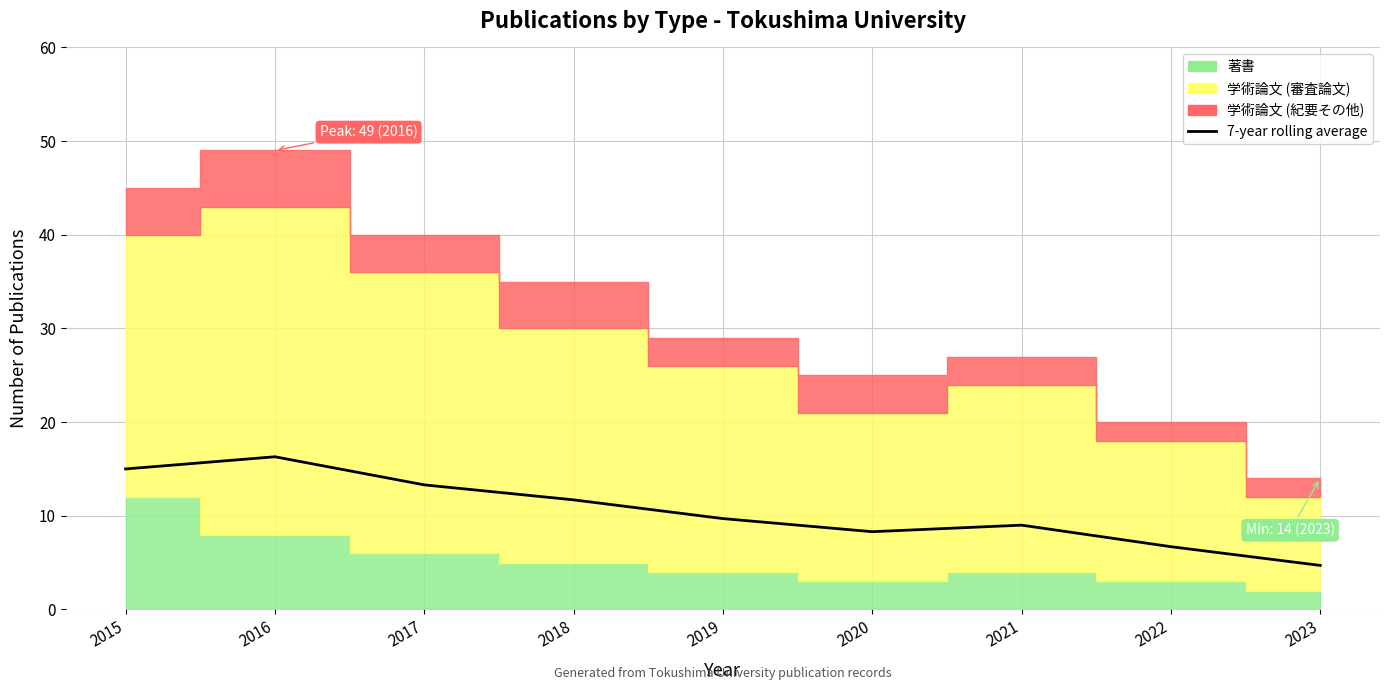

What is the change in value from 2015 to 2017?

-1.7